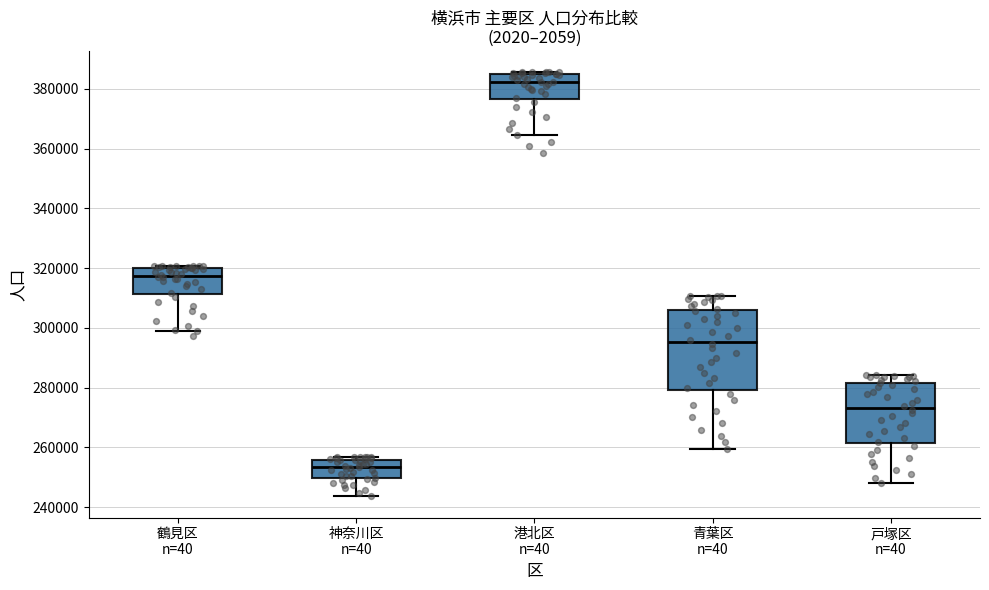

Where is the upper edge of the box for 戸塚区 n=40 on the y-axis? The values are not printed on the chart, so give them approximately, as read against the axis.

282000